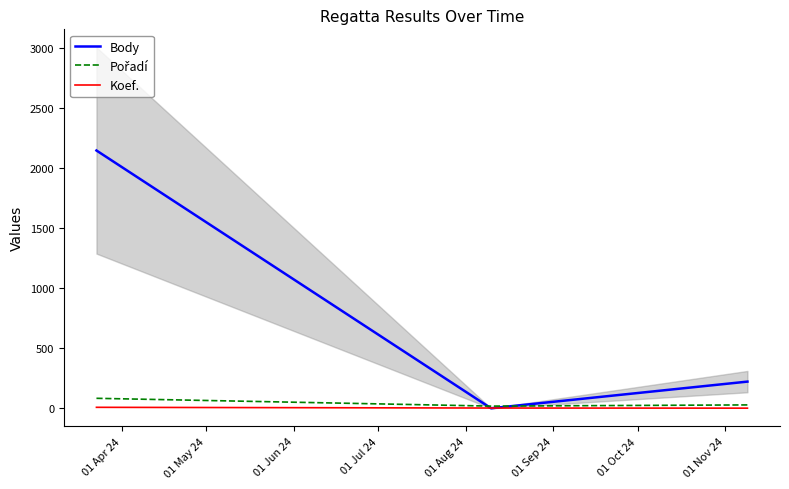

Which has a higher value, 01 Apr 24 or 01 May 24?

01 Apr 24